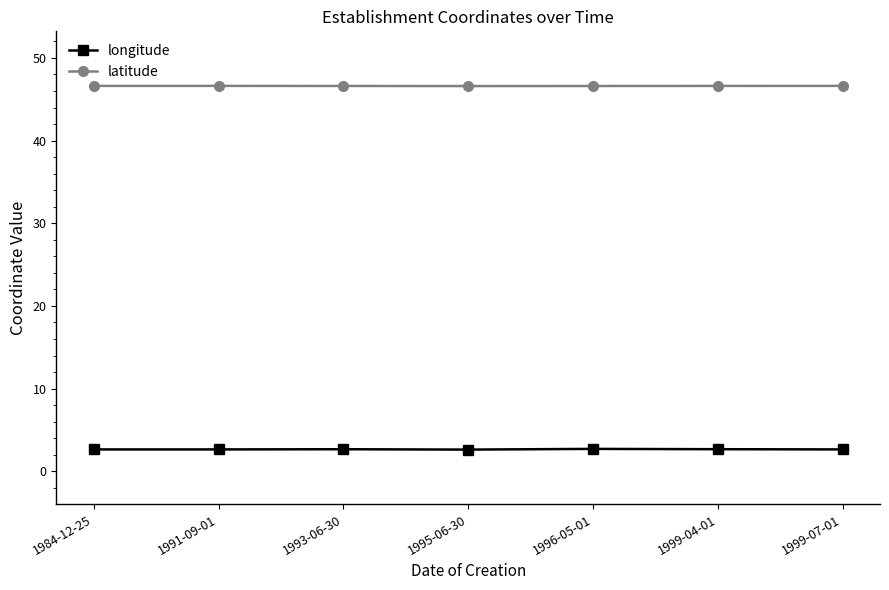

What is the highest value of the longitude series?

2.7